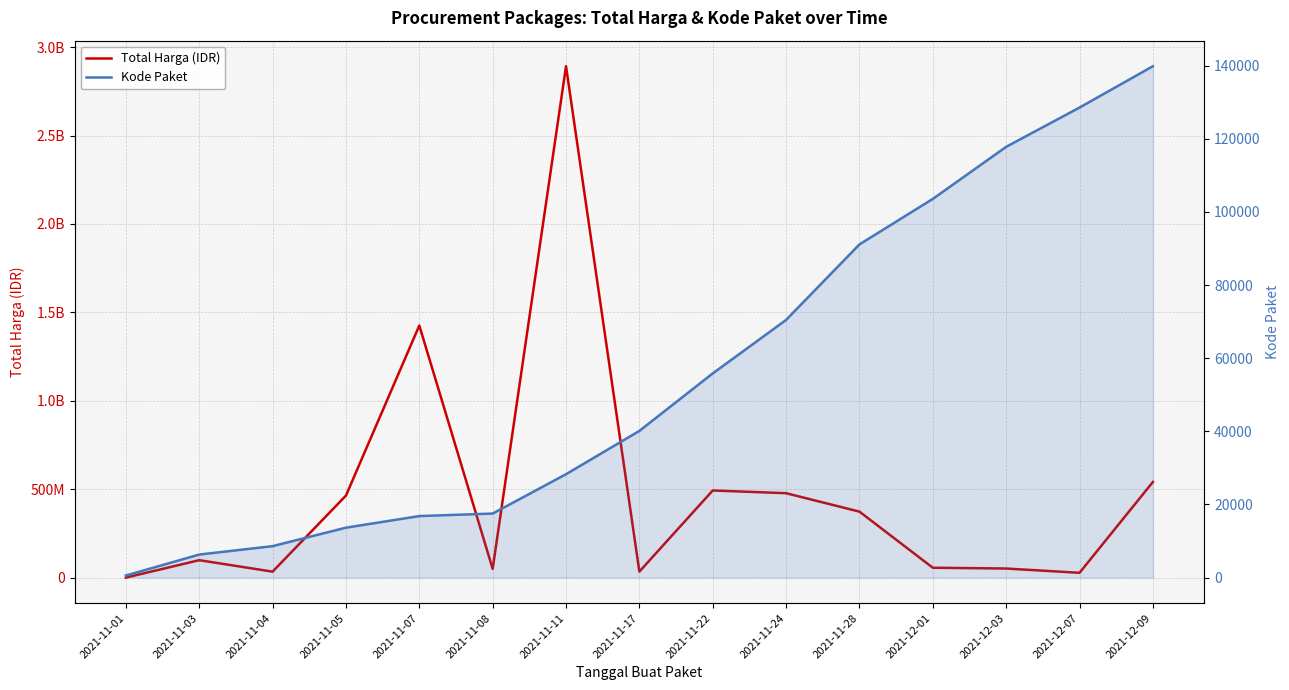

At 2021-11-05, list the series in order from largest to smallest.

Total Harga (IDR), Kode Paket